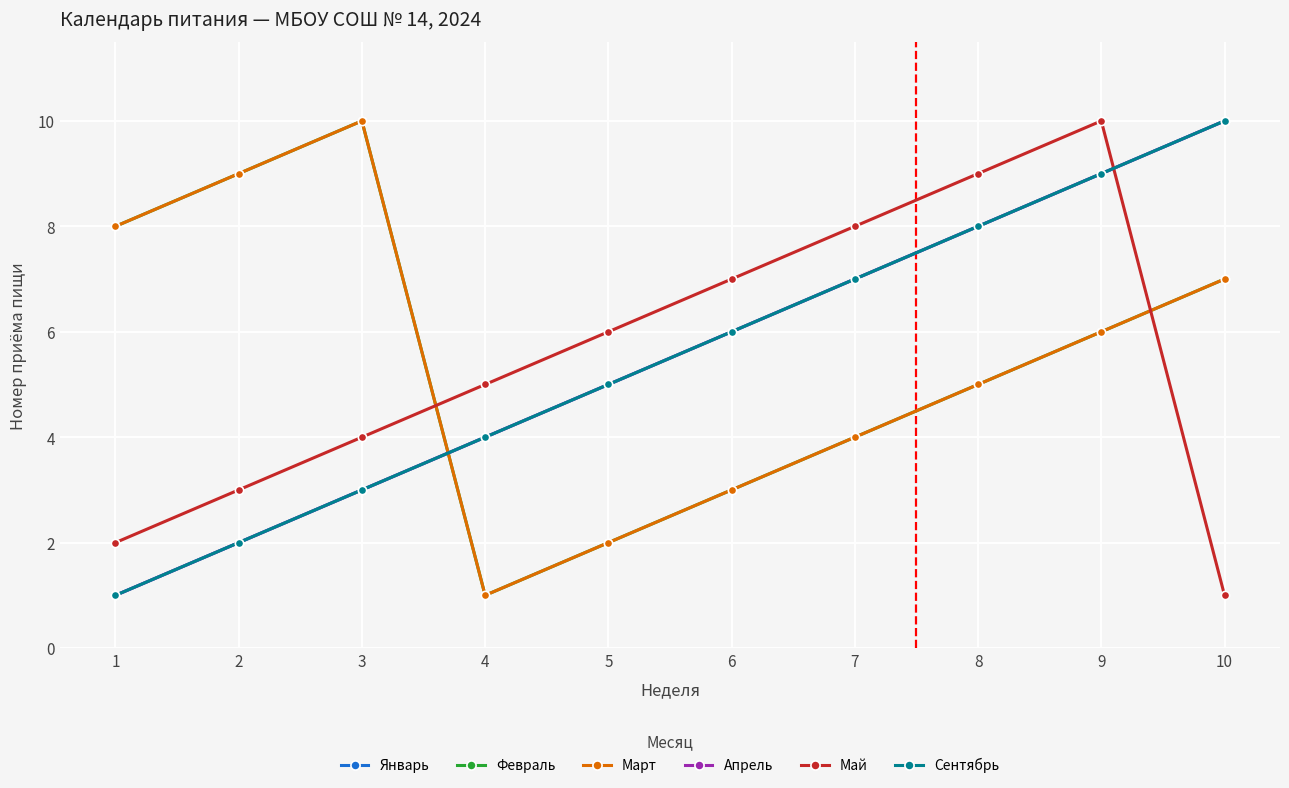

How many lines are shown in the chart?

6